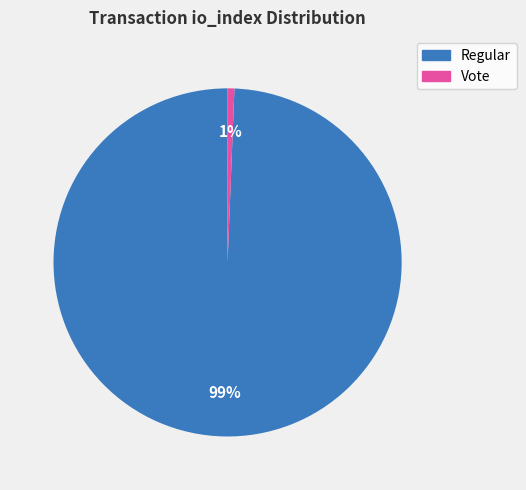

Which category has the biggest portion of the pie?

Regular